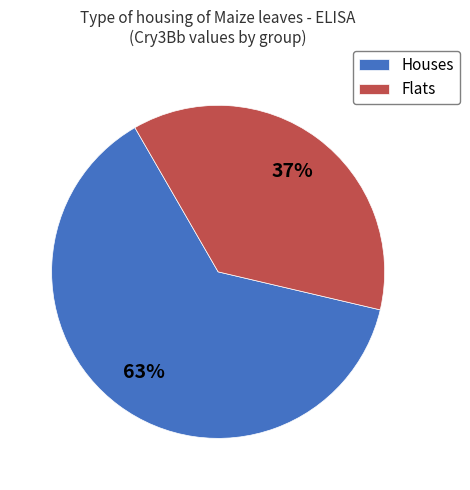

Which slice is the largest?

Houses